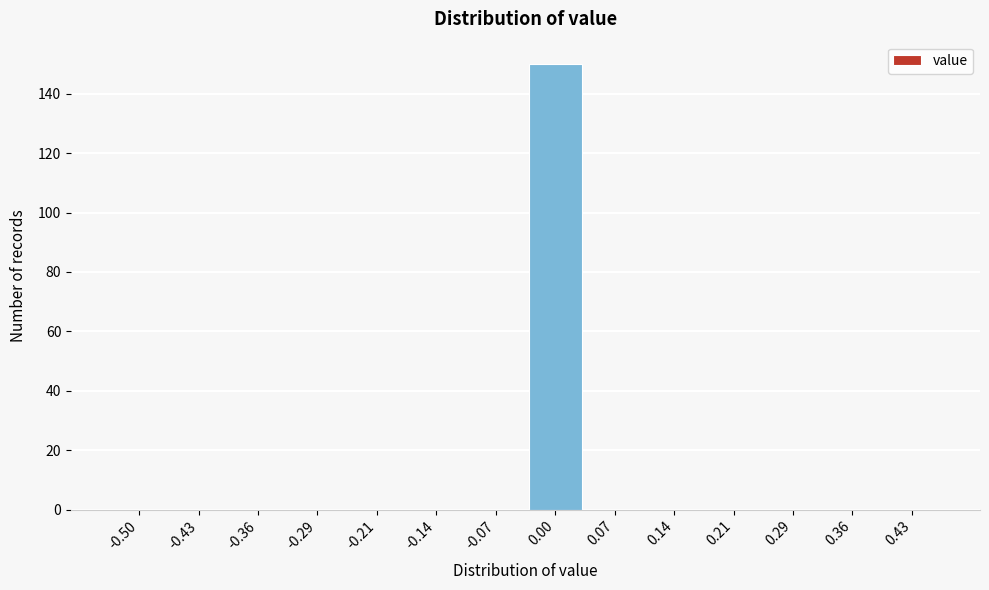

Reading left to right, transcribe all the data shown in this chart.

-0.50=0	-0.43=0	-0.36=0	-0.29=0	-0.21=0	-0.14=0	-0.07=0	0.00=150	0.07=0	0.14=0	0.21=0	0.29=0	0.36=0	0.43=0